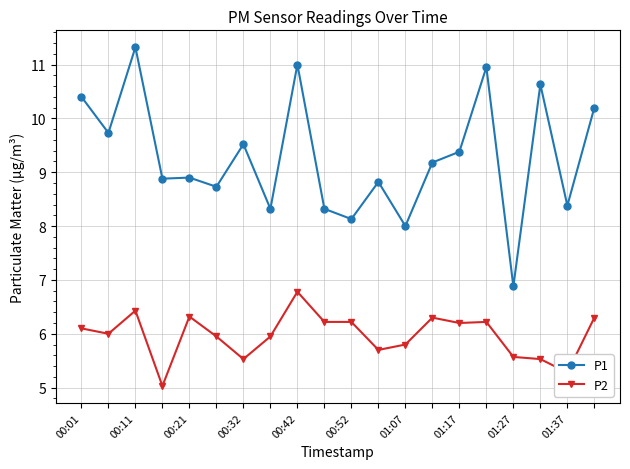

Which series has the largest total across all categories?

P1